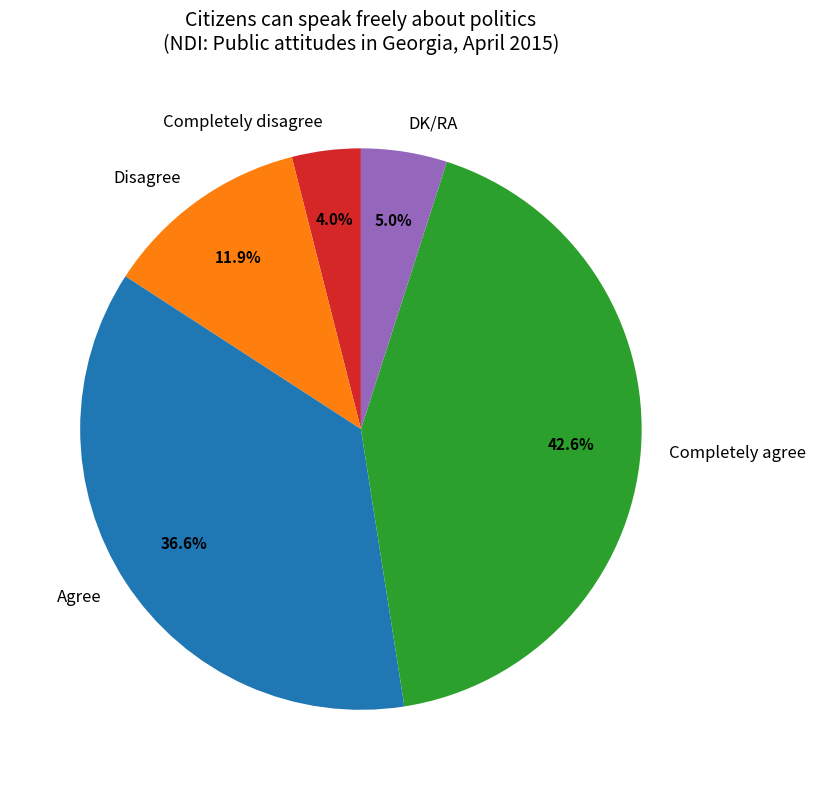

Is the sum of Agree and Completely disagree greater than half?

No